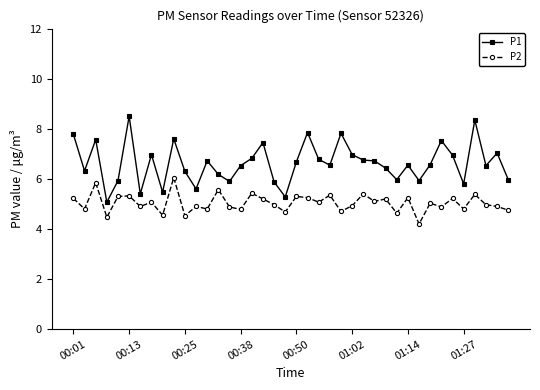

What is the value of the P2 point at the 21st from the left?

5.3